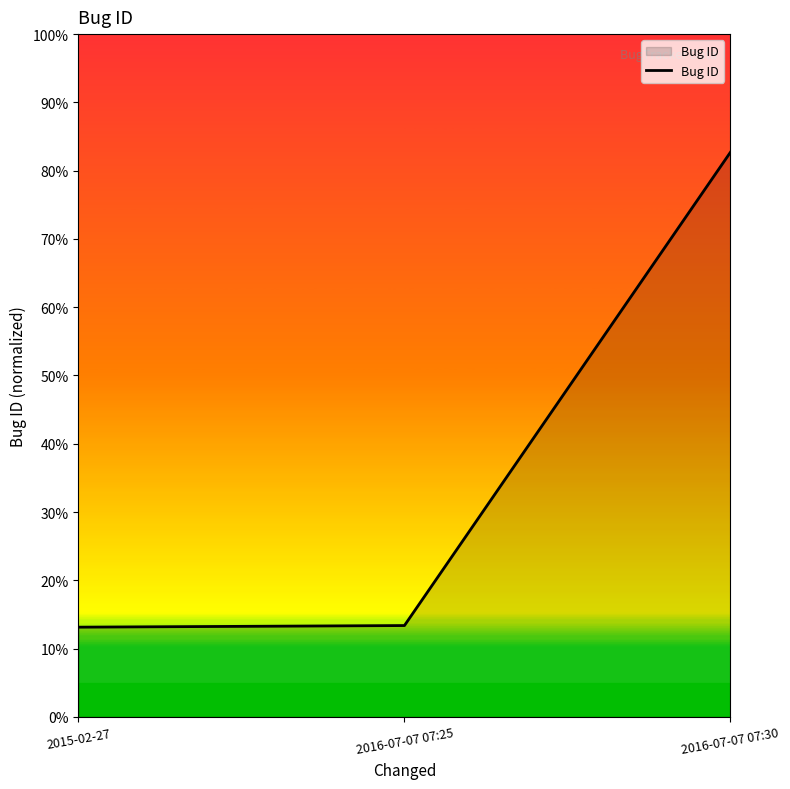

Reading left to right, transcribe all the data shown in this chart.

2015-02-27=0.1	2016-07-07 07:25=0.1	2016-07-07 07:30=0.8